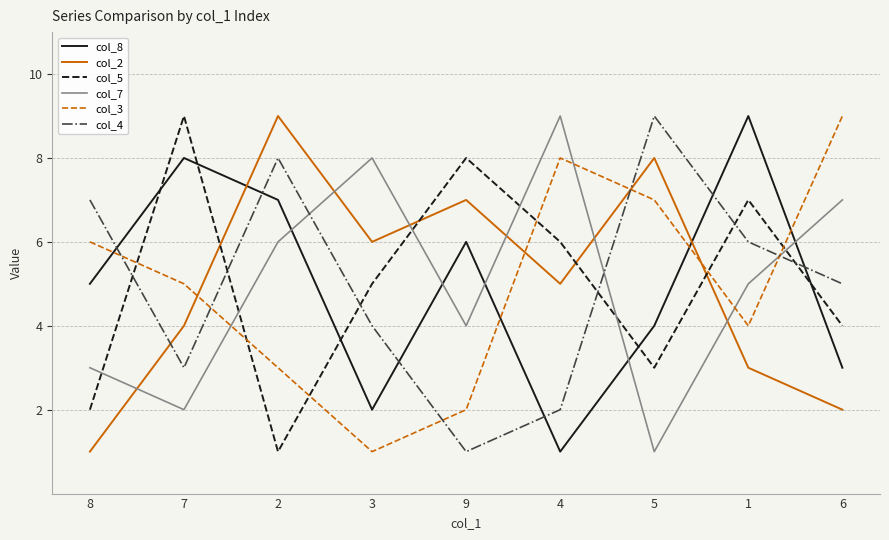

What are all the series names shown in the legend?

col_8, col_2, col_5, col_7, col_3, col_4